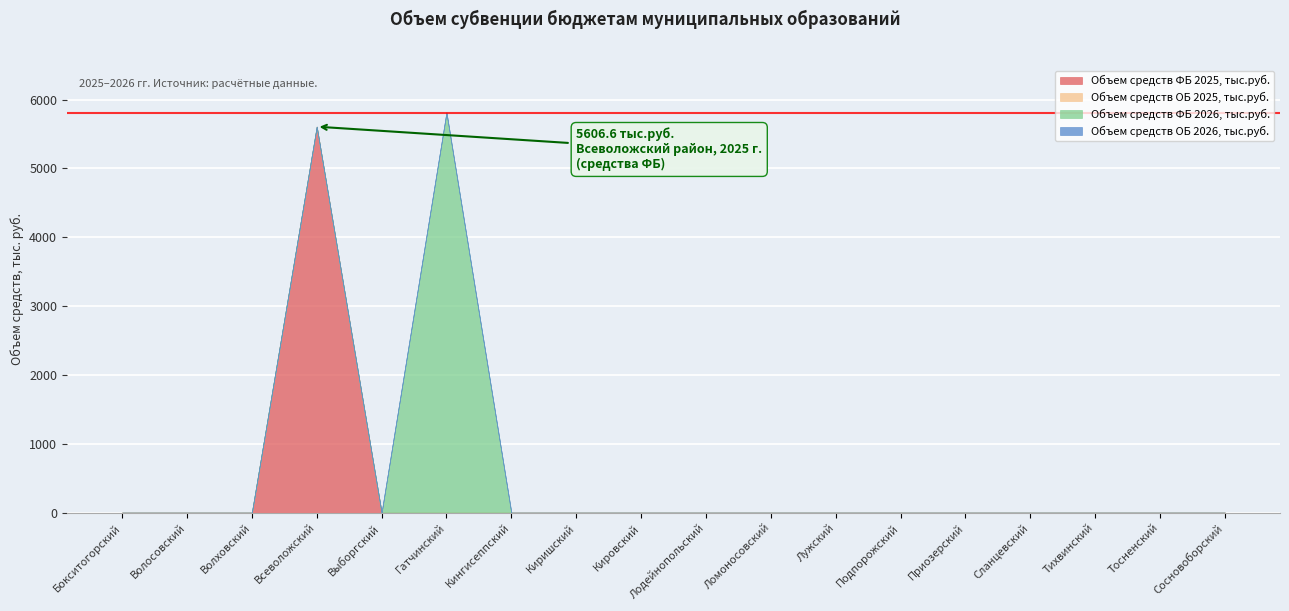

Reading right to left, what are all the values shown in this chart?

Объем средств ФБ 2025, тыс.руб.: 0.0	0.0	0.0	0.0	0.0	0.0	0.0	0.0	0.0	0.0	0.0	0.0	0.0	0.0	5606.6	0.0	0.0	0.0
Объем средств ОБ 2025, тыс.руб.: 0.0	0.0	0.0	0.0	0.0	0.0	0.0	0.0	0.0	0.0	0.0	0.0	0.0	0.0	0.0	0.0	0.0	0.0
Объем средств ФБ 2026, тыс.руб.: 0.0	0.0	0.0	0.0	0.0	0.0	0.0	0.0	0.0	0.0	0.0	0.0	5814.0	0.0	0.0	0.0	0.0	0.0
Объем средств ОБ 2026, тыс.руб.: 0.0	0.0	0.0	0.0	0.0	0.0	0.0	0.0	0.0	0.0	0.0	0.0	0.0	0.0	0.0	0.0	0.0	0.0